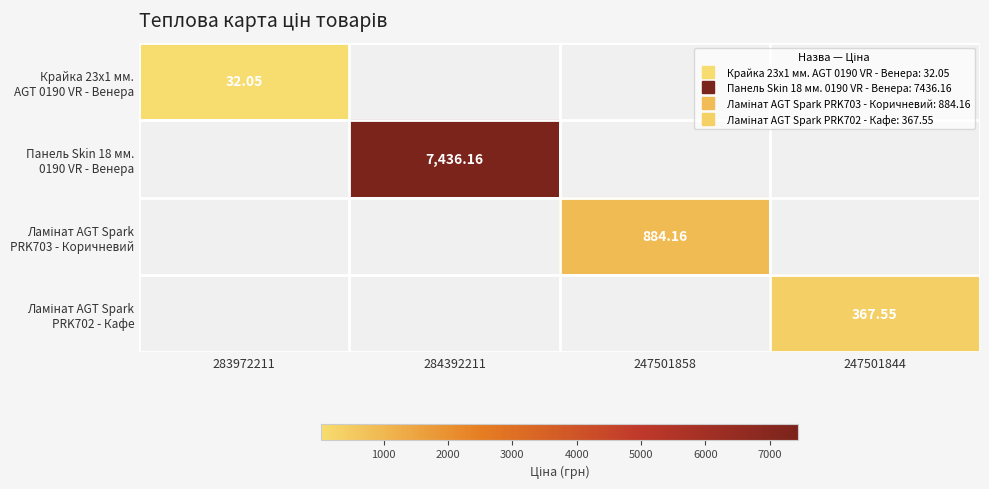

Count the number of categories in the chart.

4